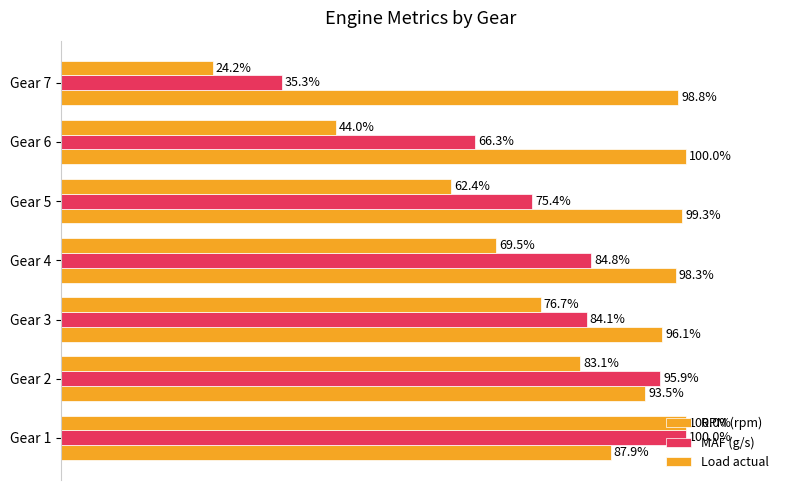

Reading left to right, list all the values displayed in this chart.

RPM (rpm): 87.9	93.5	96.1	98.3	99.3	100.0	98.8
MAF (g/s): 100.0	95.9	84.1	84.8	75.4	66.3	35.3
Load actual: 100.0	83.1	76.7	69.5	62.4	44.0	24.2